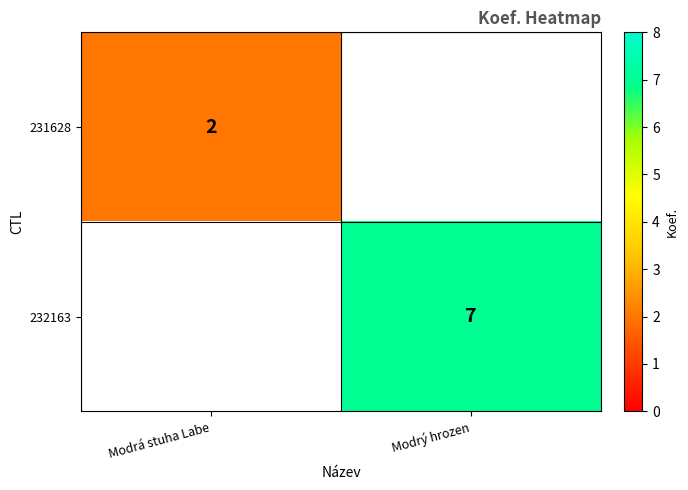

Is the value of 232163 at Modrý hrozen greater than the value of 231628 at Modrá stuha Labe?

Yes